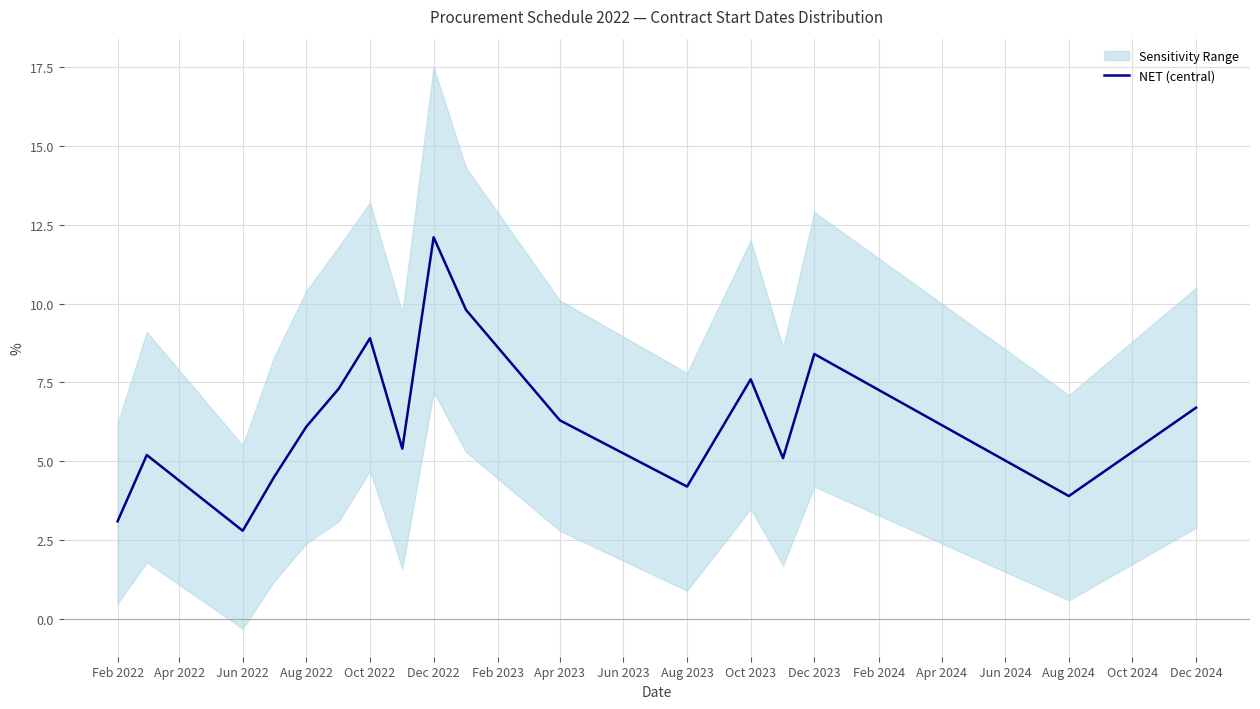

The NET (central) series shows 3.9 at Aug 2024. True or false?

True